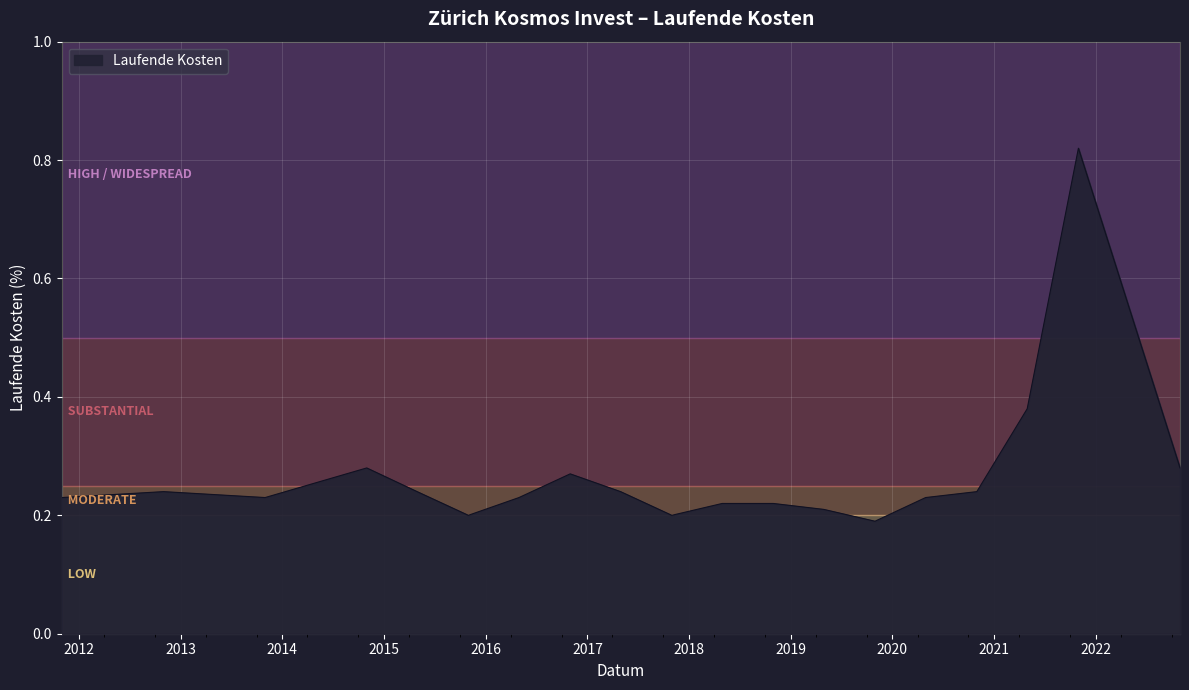

What is the difference between the maximum and minimum values?

0.6